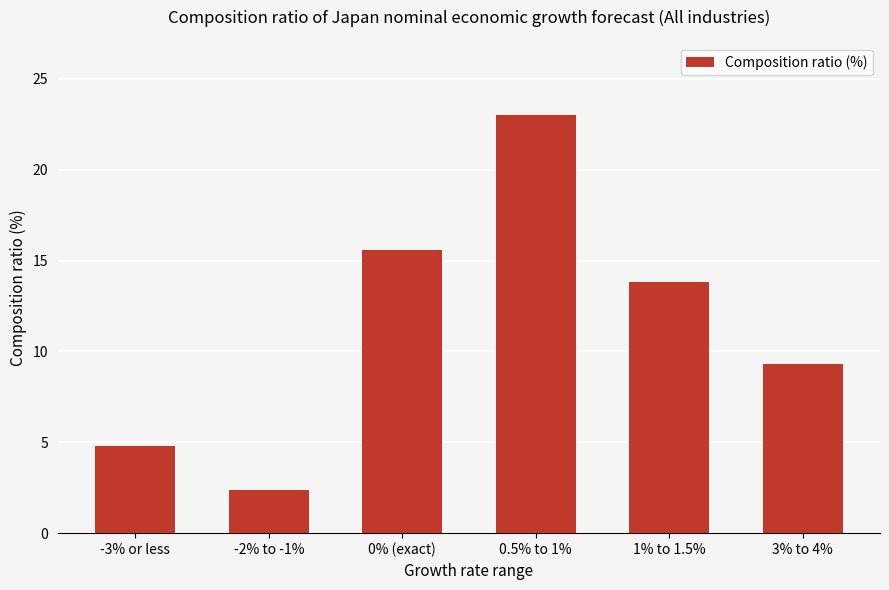

How many bars are there in total?

6